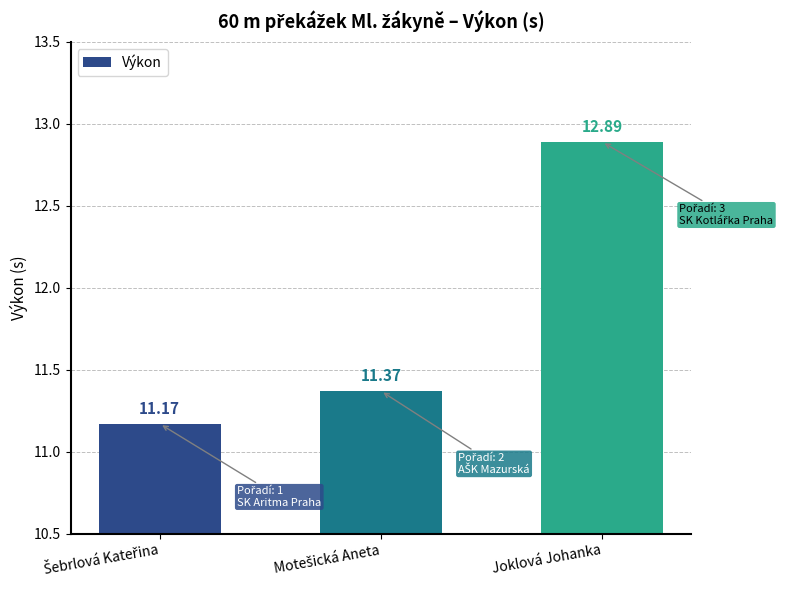

Reading left to right, list all the values displayed in this chart.

11.2	11.4	12.9